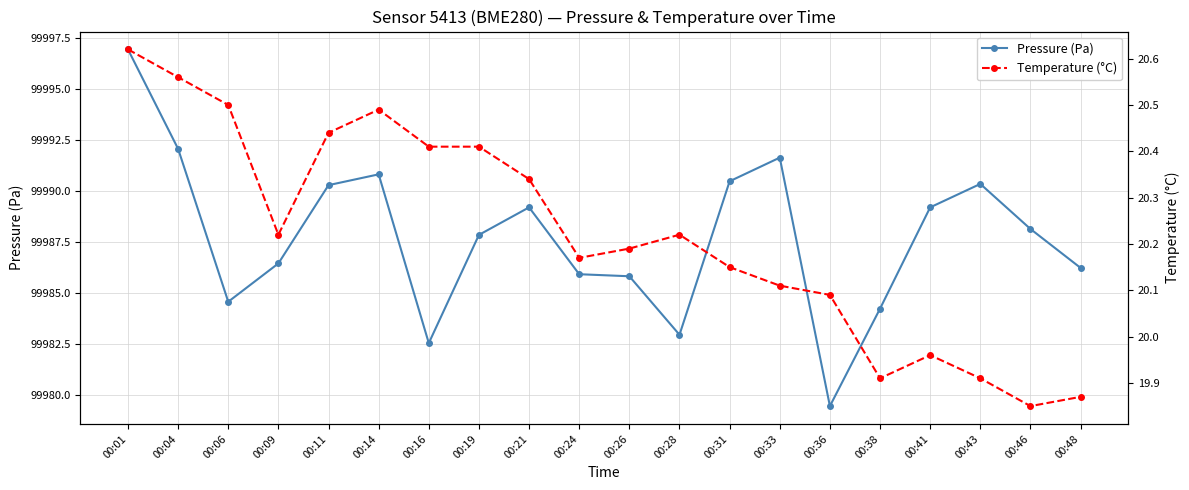

At 00:41, list the series in order from largest to smallest.

Pressure (Pa), Temperature (°C)